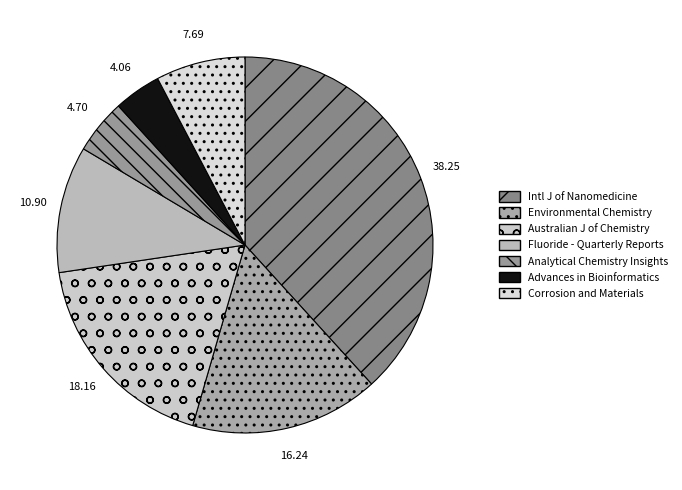

Which slice is the smallest?

Advances in Bioinformatics